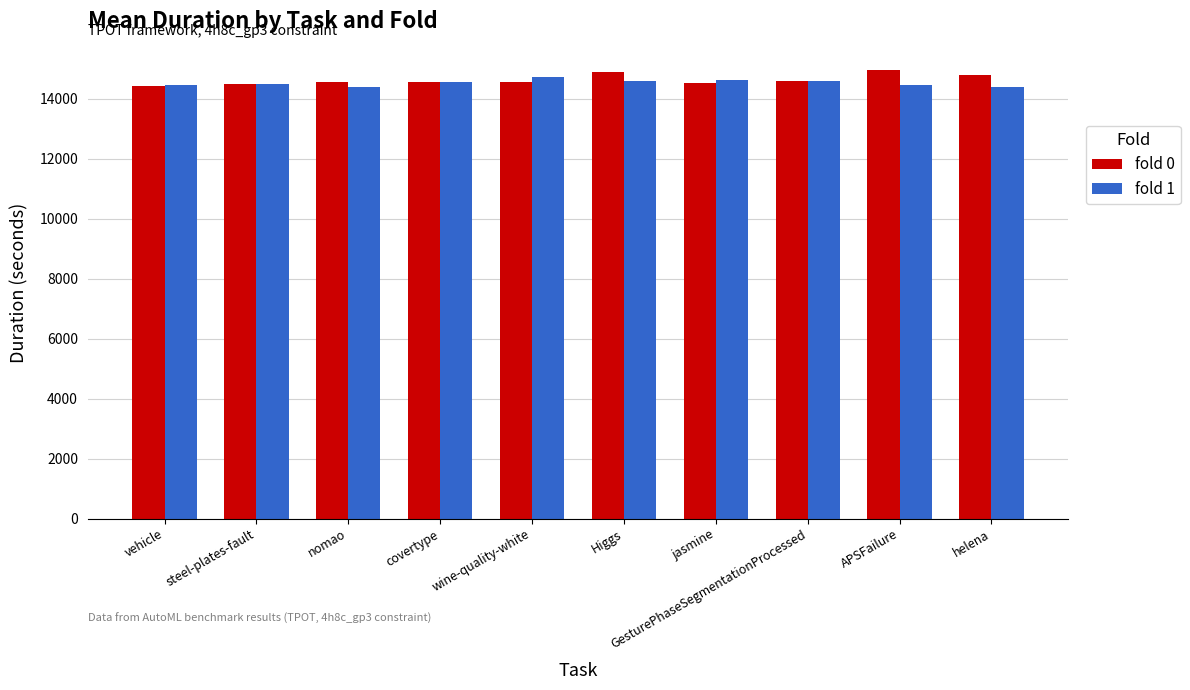

How many bars are there in each group?

2